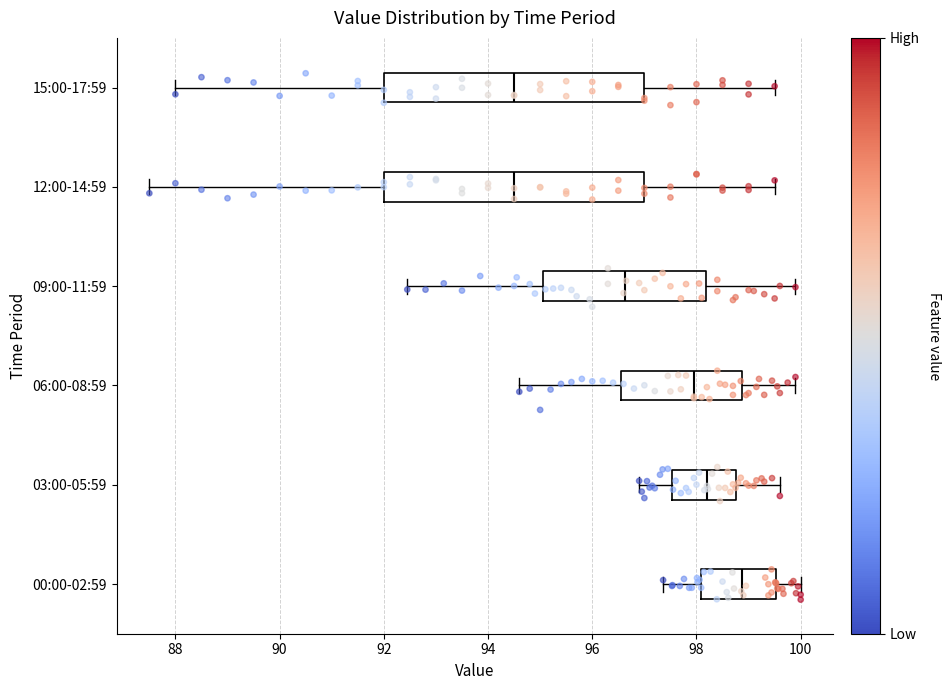

Reading bottom to top, read every box against the x-axis: the position of its median line, the range the box covers, and the ends of its whiskers. The values are not printed on the chart, so give them approximately, as read against the axis.

00:00-02:59: median 98.8, box 98.0 to 99.6, whiskers 97.4 to 100.0
03:00-05:59: median 98.2, box 97.6 to 98.8, whiskers 97.0 to 99.6
06:00-08:59: median 98.0, box 96.6 to 98.8, whiskers 94.6 to 100.0
09:00-11:59: median 96.6, box 95.0 to 98.2, whiskers 92.4 to 100.0
12:00-14:59: median 94.6, box 92.0 to 97.0, whiskers 87.6 to 99.6
15:00-17:59: median 94.6, box 92.0 to 97.0, whiskers 88.0 to 99.6